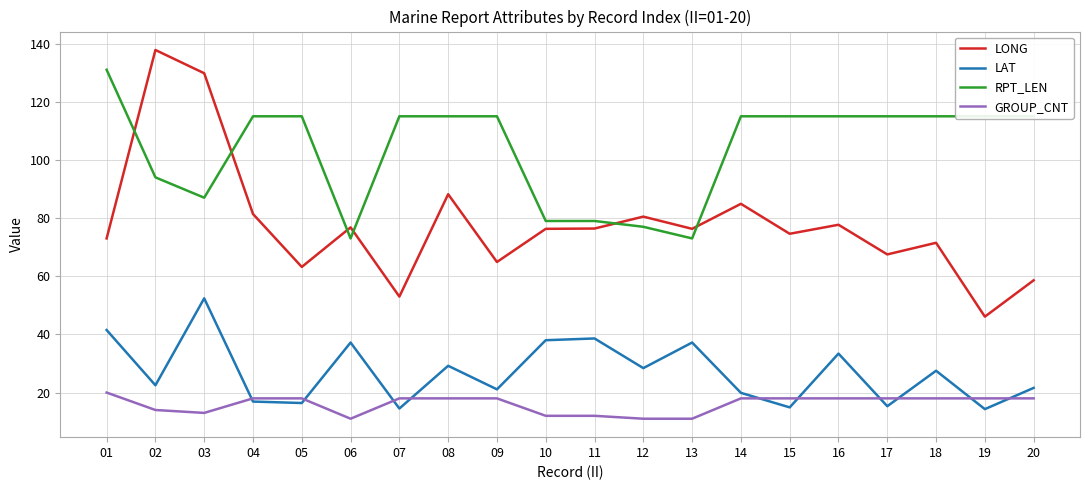

What is the difference between the second highest and minimum values in the GROUP_CNT series?

7.0